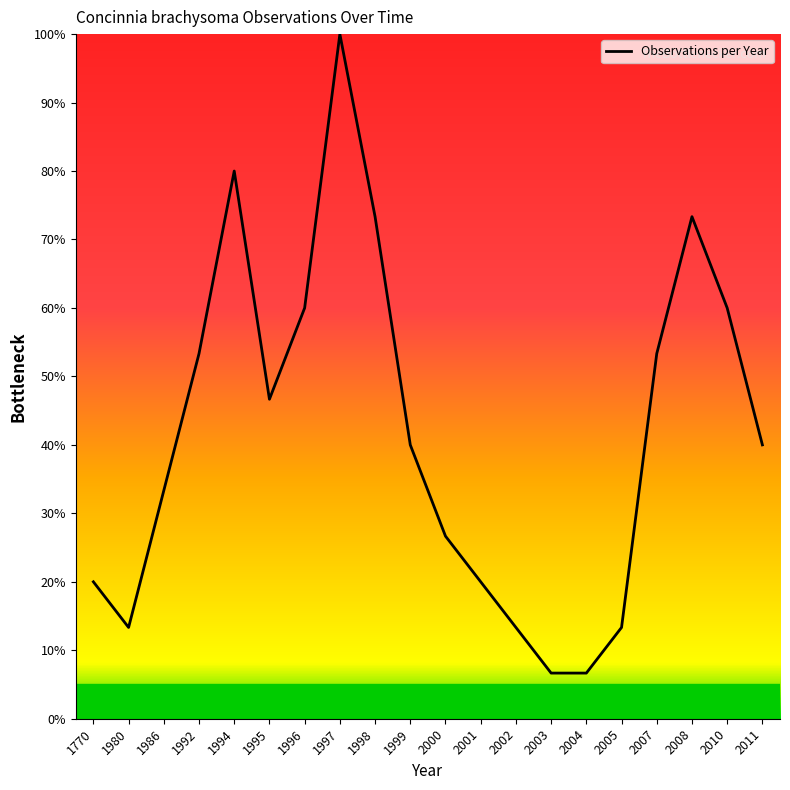

Does the chart have visible grid lines?

No